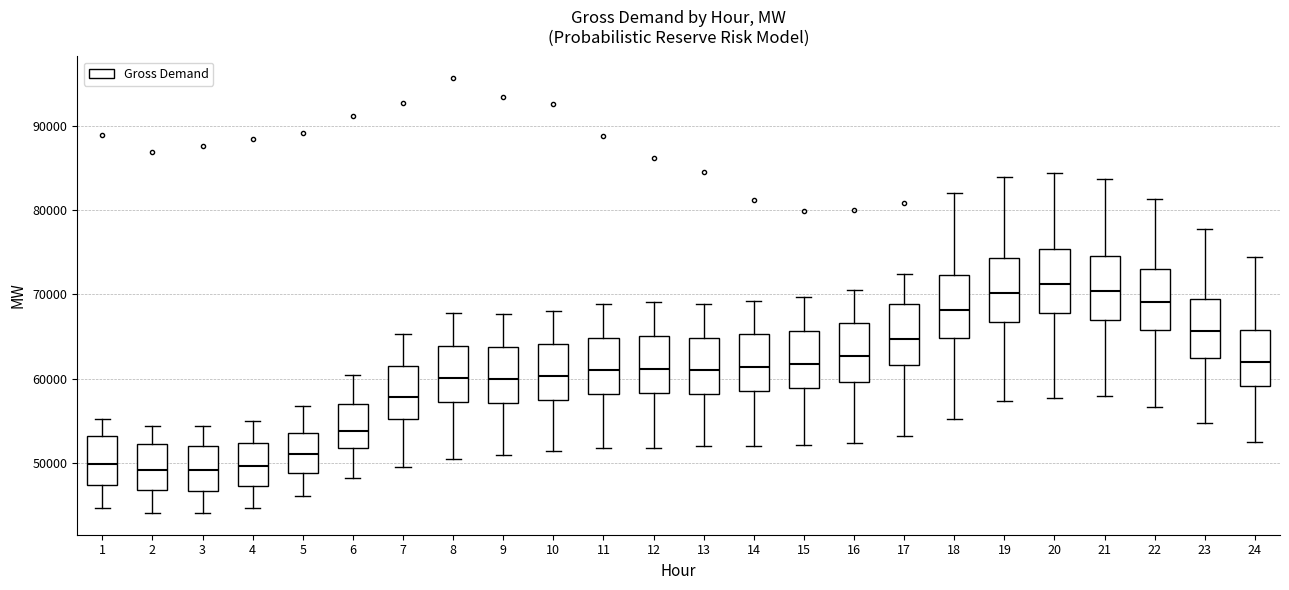

Where does the upper whisker of the box at x = 20 end on the y-axis? The values are not printed on the chart, so give them approximately, as read against the axis.

84000